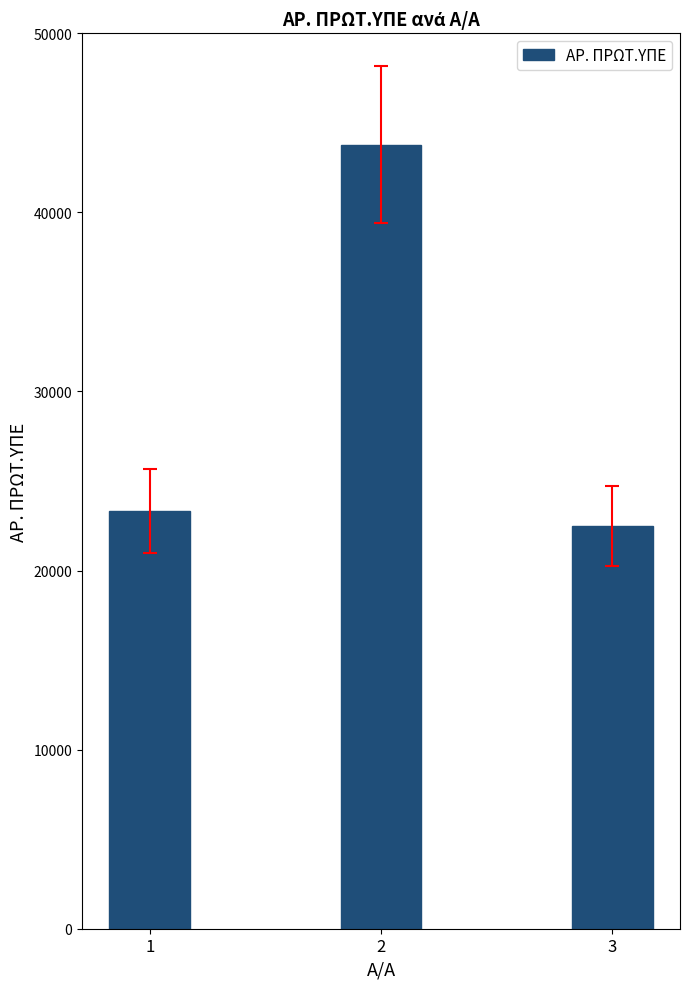

The chart shows a value of 23313 at 1. True or false?

True